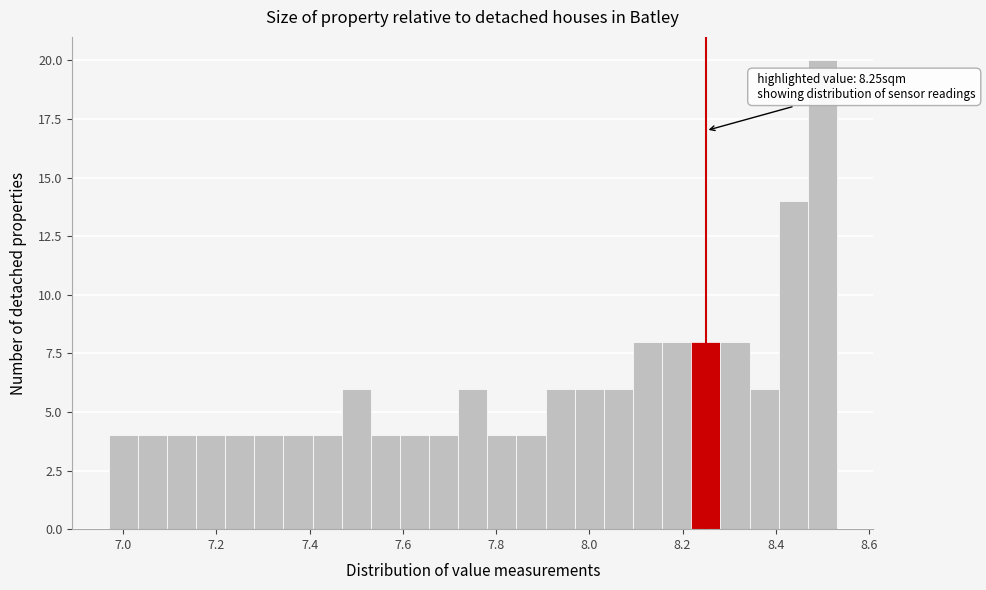

Around what value on the x-axis is the tallest bar? Give the approximate position of its centre, as read against the axis.

8.50